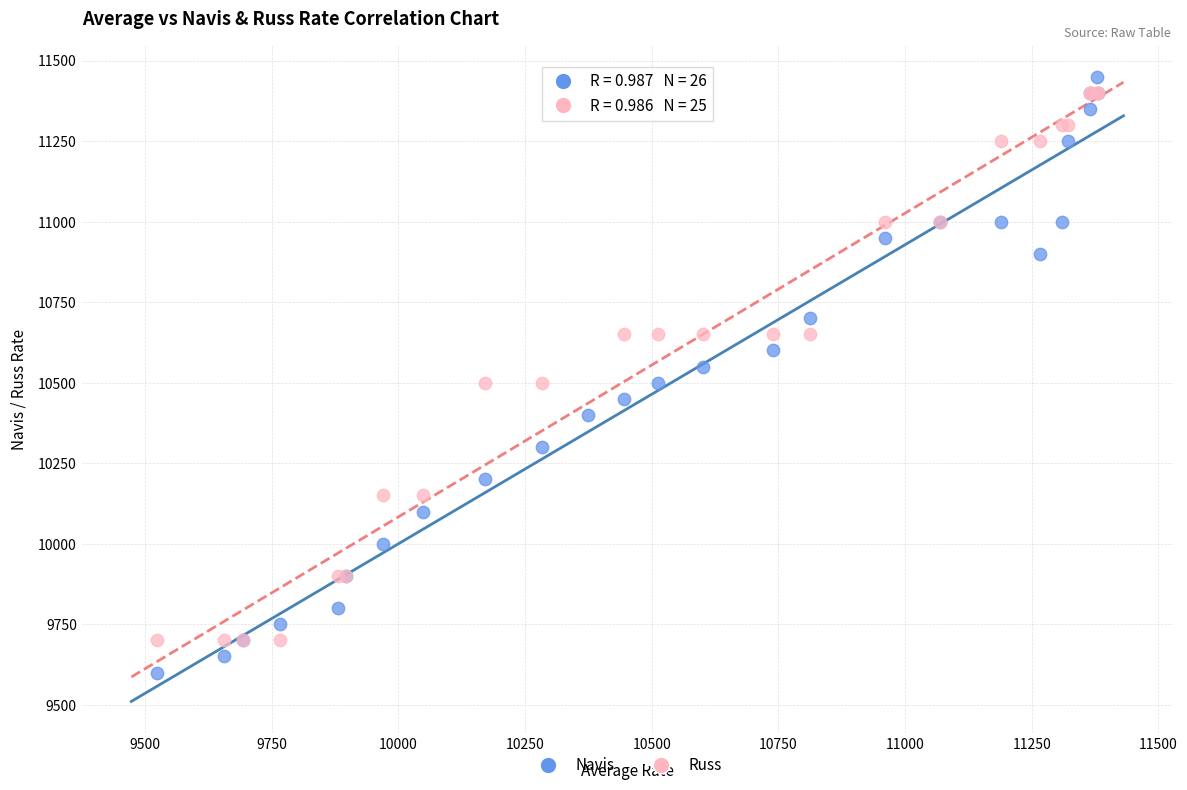

Which series has the widest spread of Y values?

Navis